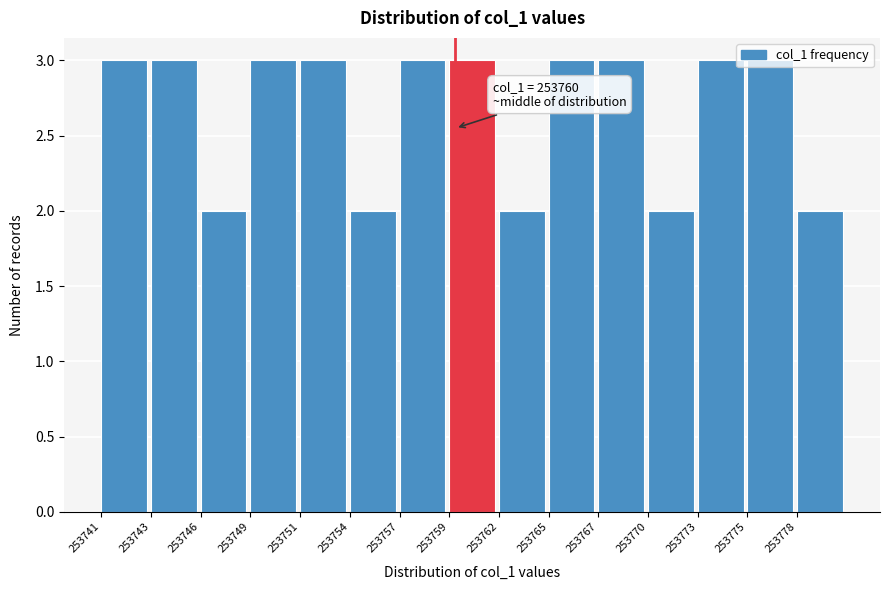

What is the ratio of the value at 253775 to the value at 253749?

1.0